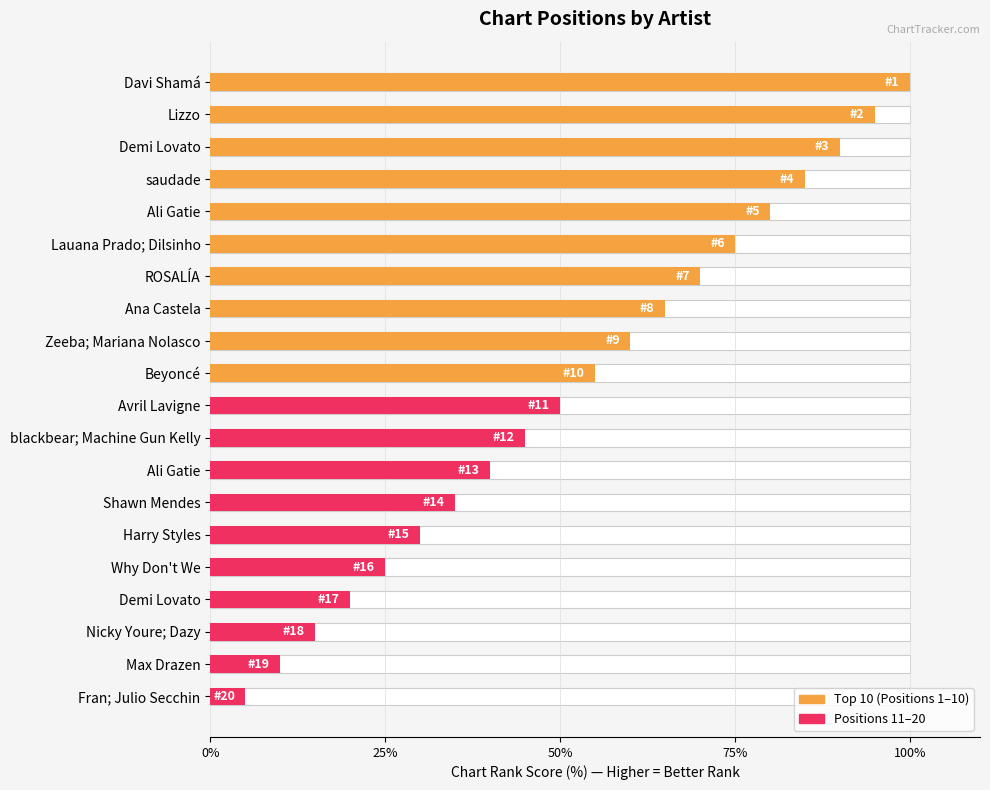

Between 50% and 16, which is larger?

50%